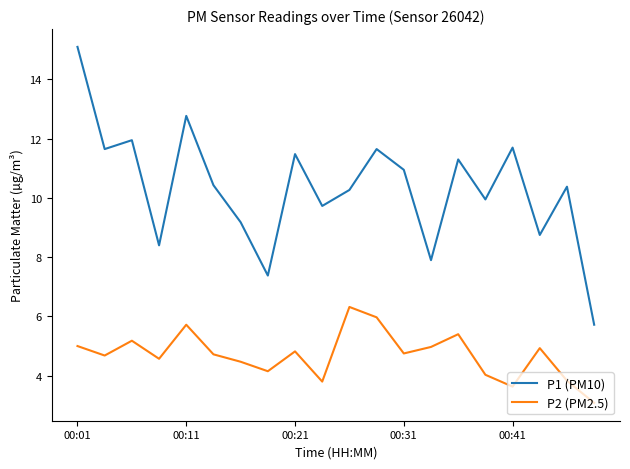

Which series has the largest range (max minus min)?

P1 (PM10)